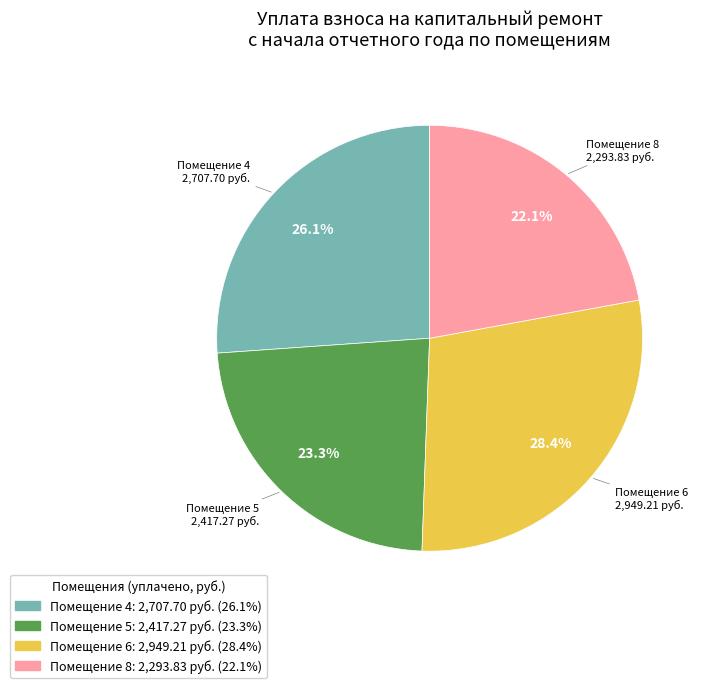

To the nearest percent, what is the average slice percentage?

25%